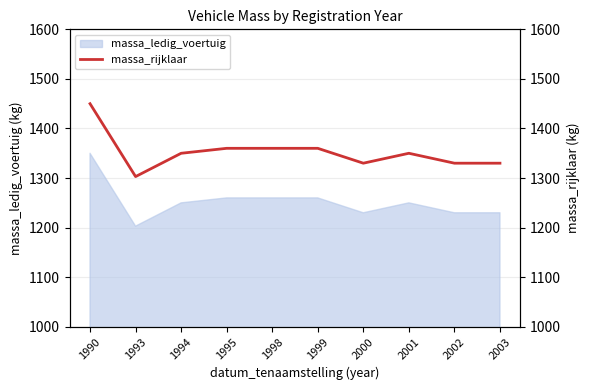

Which category has the lowest value in the massa_ledig_voertuig series?

1993